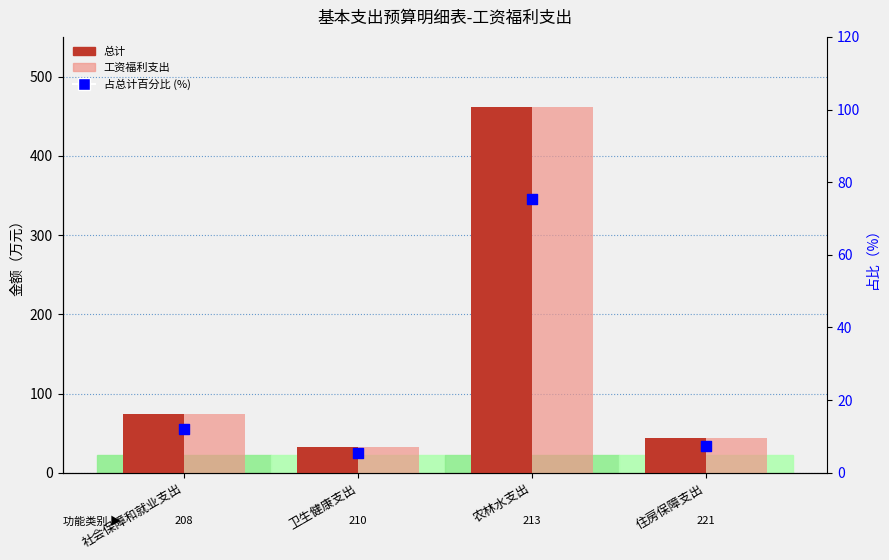

Which series reaches the maximum Y coordinate?

总计